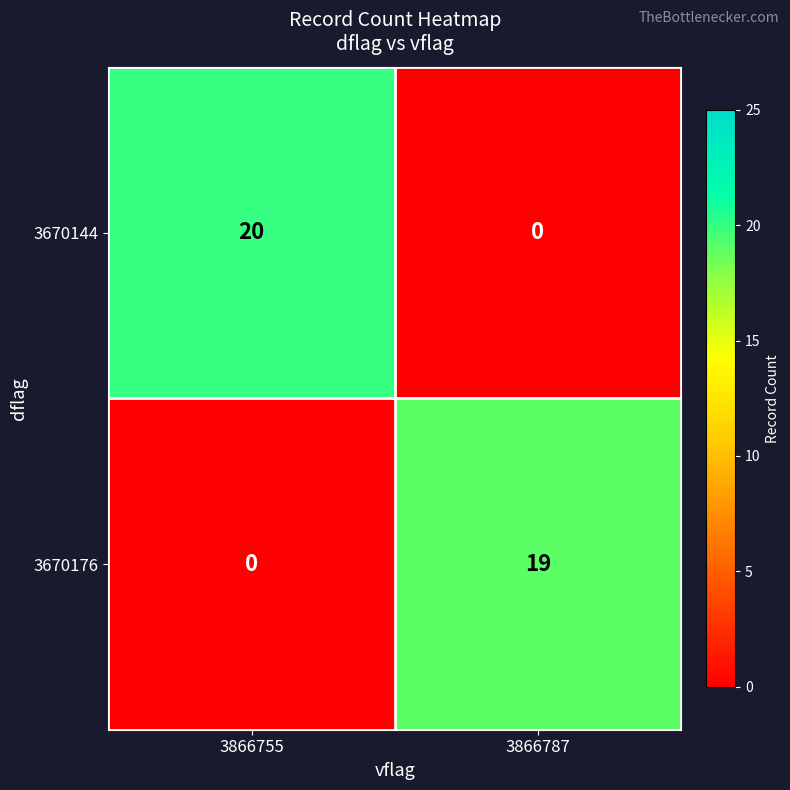

At which category is the sum across all series the highest?

3866755